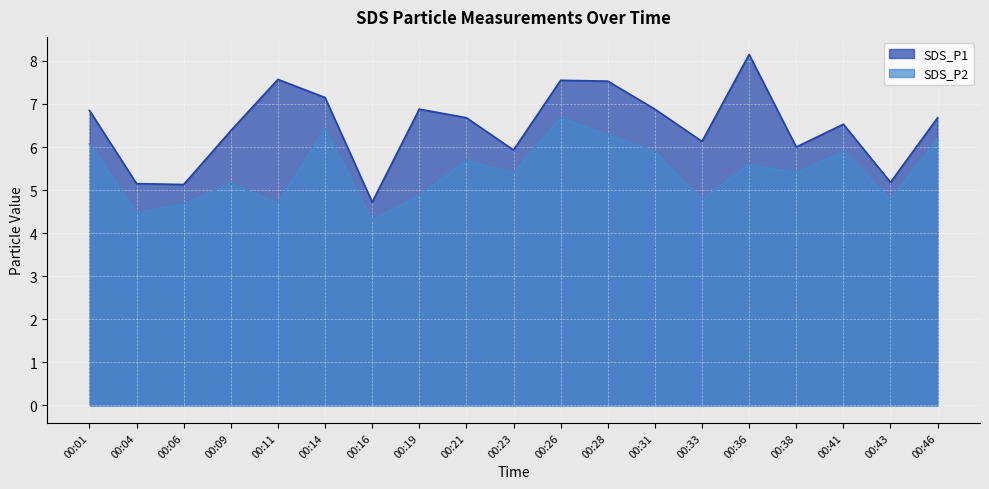

How many values in the SDS_P1 series exceed 6?

13